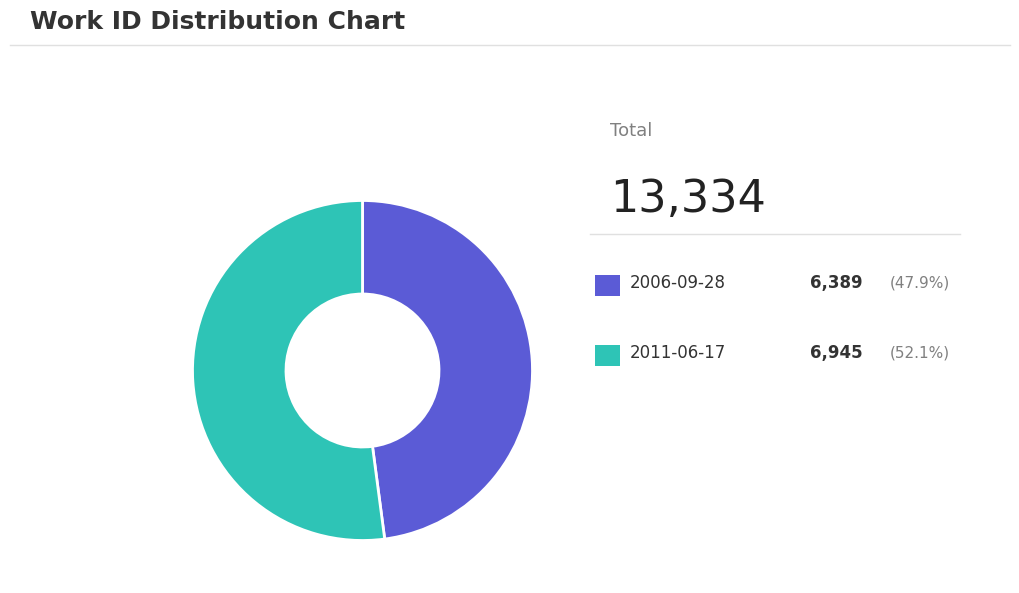

Is there any slice that represents more than half of the pie?

Yes